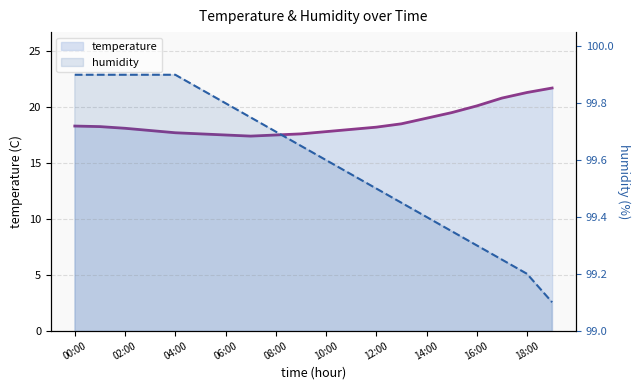

True or false: humidity and temperature cross at least once.

False